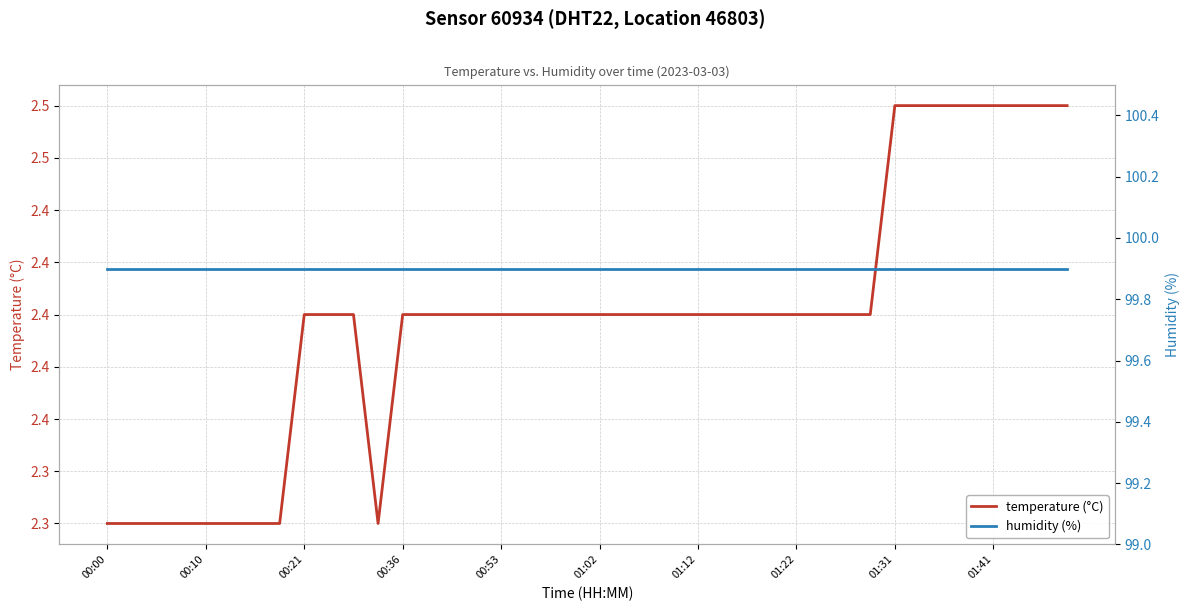

Does the chart have visible grid lines?

Yes